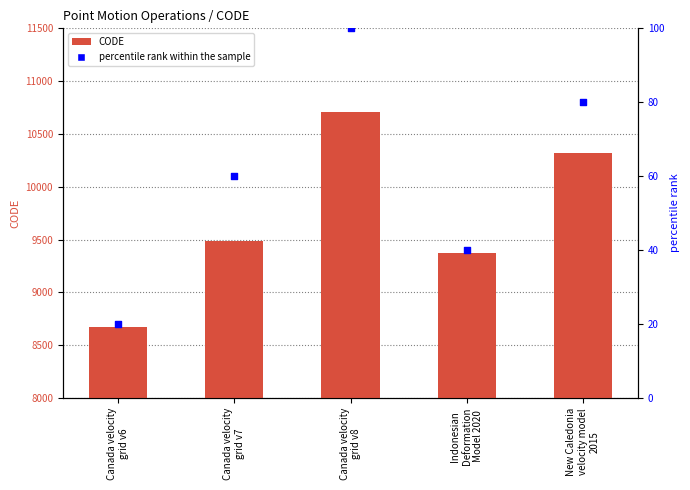

What are all the series names shown in the legend?

CODE, percentile rank within the sample